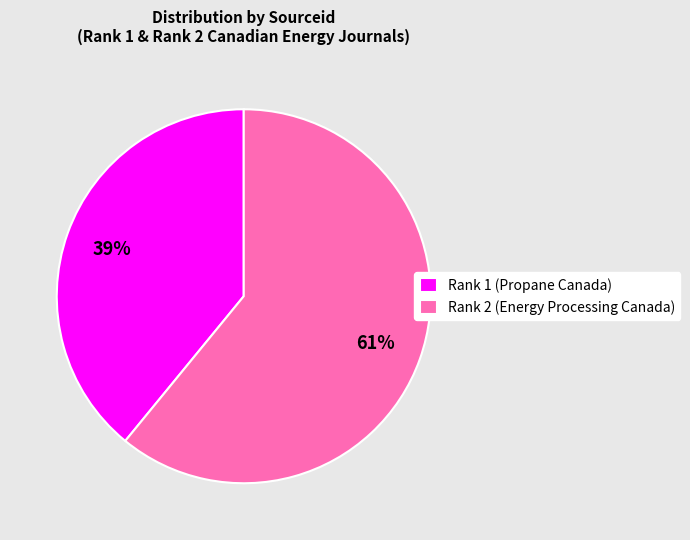

Is Rank 1 (Propane Canada) the majority of the pie?

No